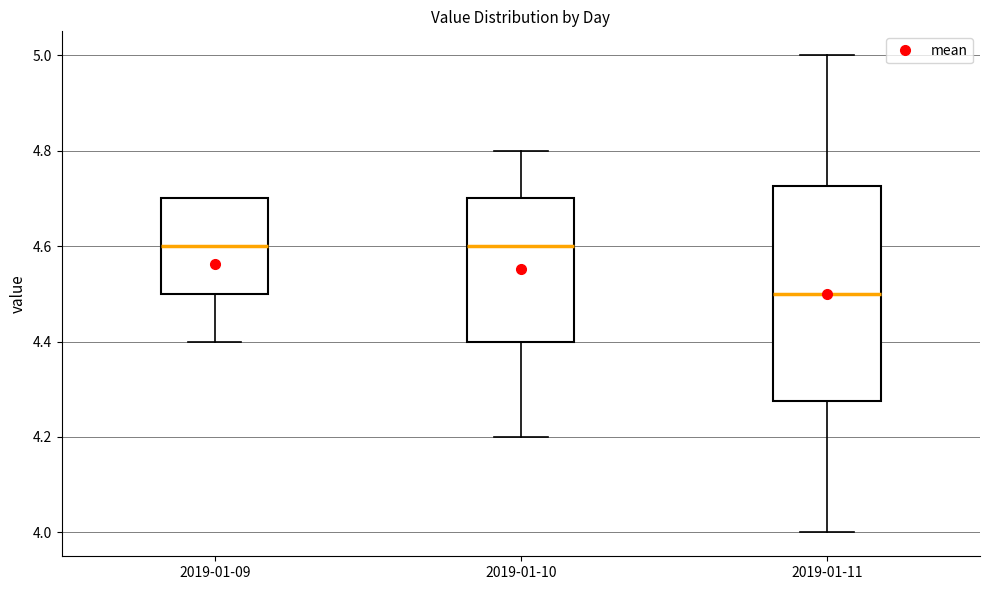

Where does the lower whisker of the box for 2019-01-10 end on the y-axis? The values are not printed on the chart, so give them approximately, as read against the axis.

4.20